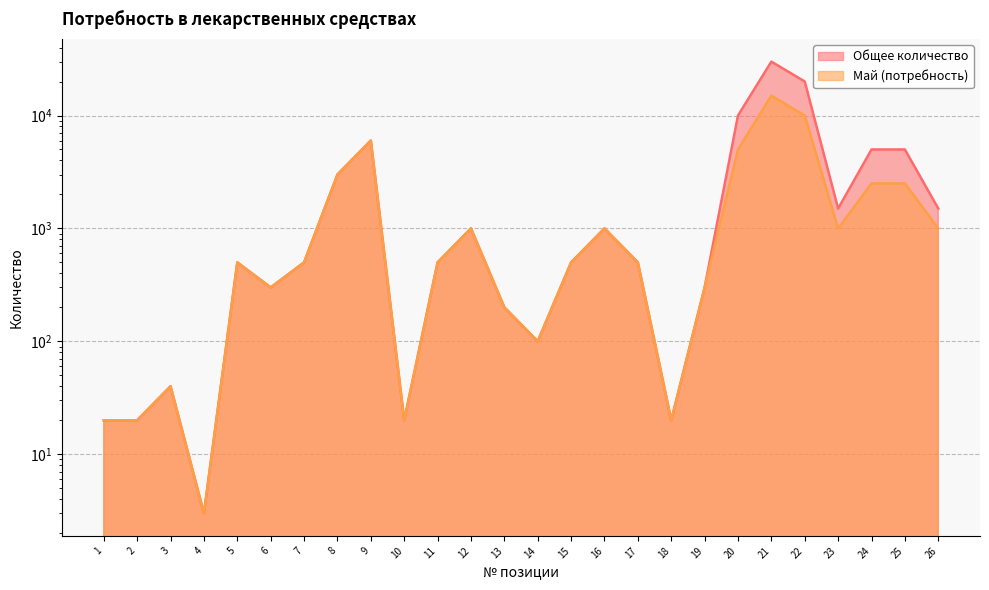

What is the lowest value of the Май (потребность) series?

3